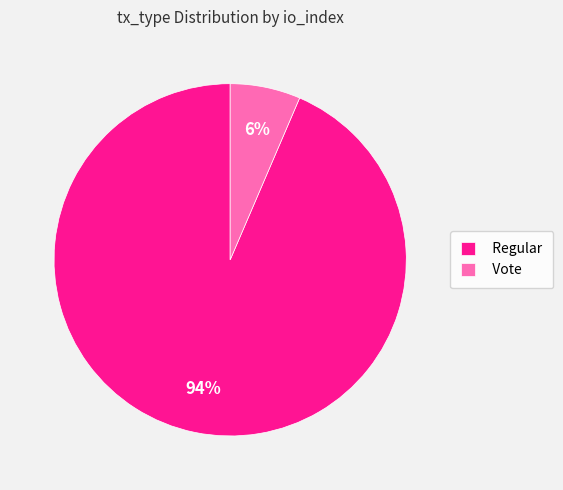

Which category has the smallest portion of the pie?

Vote